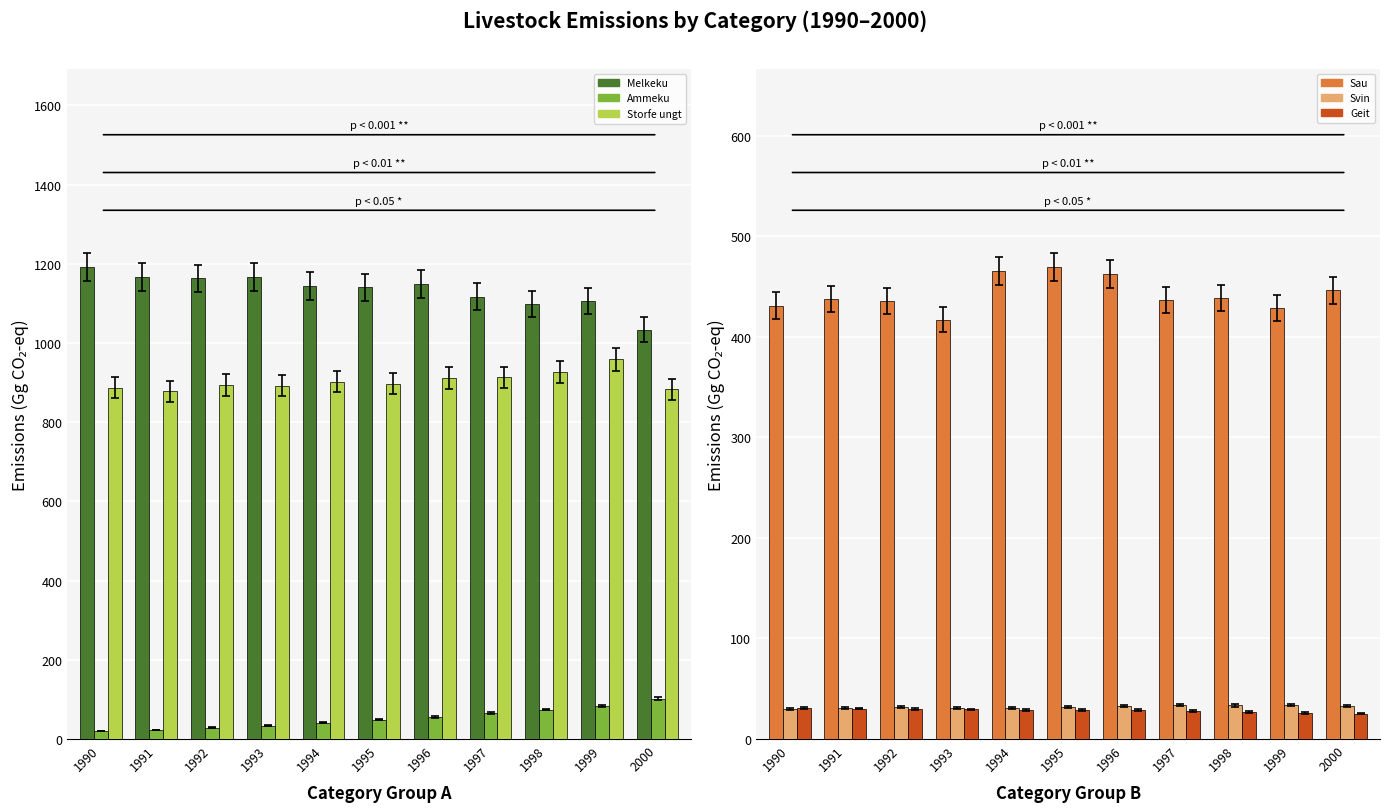

Are the bars horizontal?

No